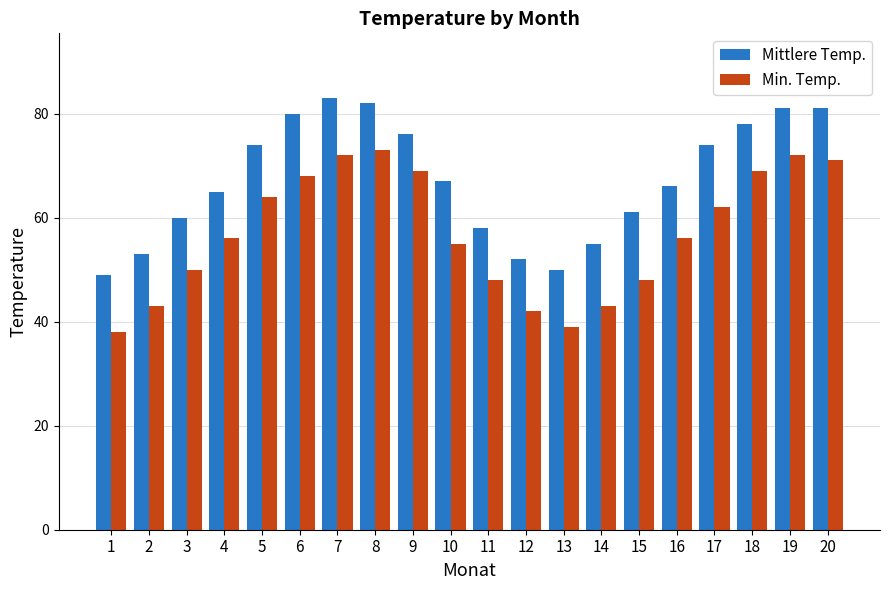

Which series has the largest total across all categories?

Mittlere Temp.